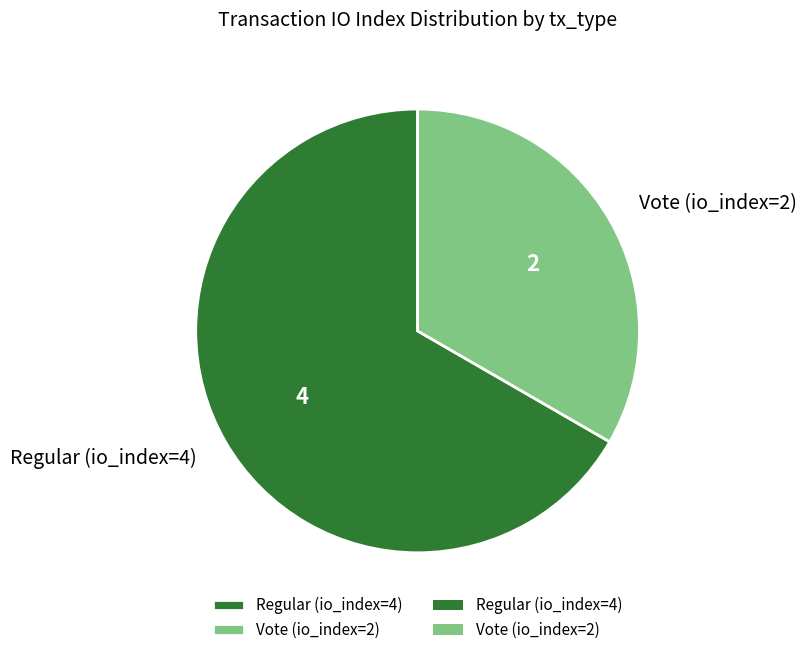

Is there a majority slice in this chart?

Yes